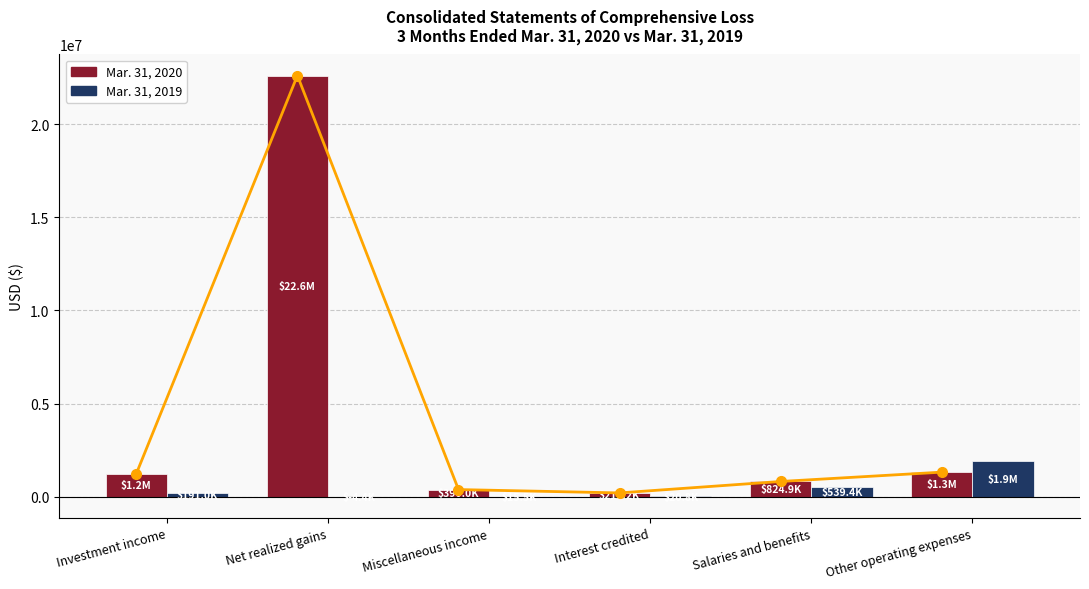

At which label does Mar. 31, 2019 first exceed 190995?

Salaries and benefits